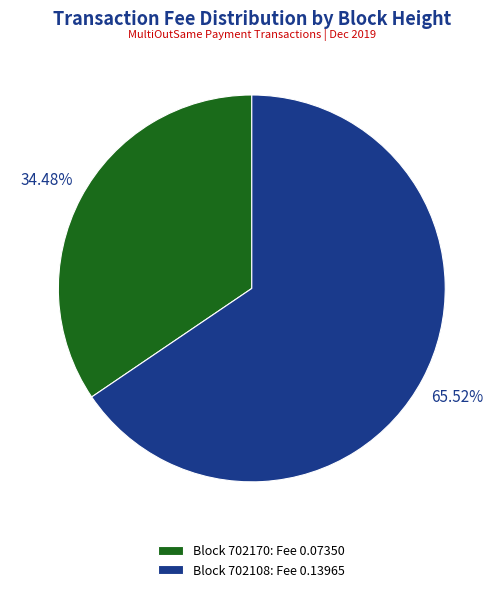

What is the majority slice?

Block 702108: Fee 0.13965